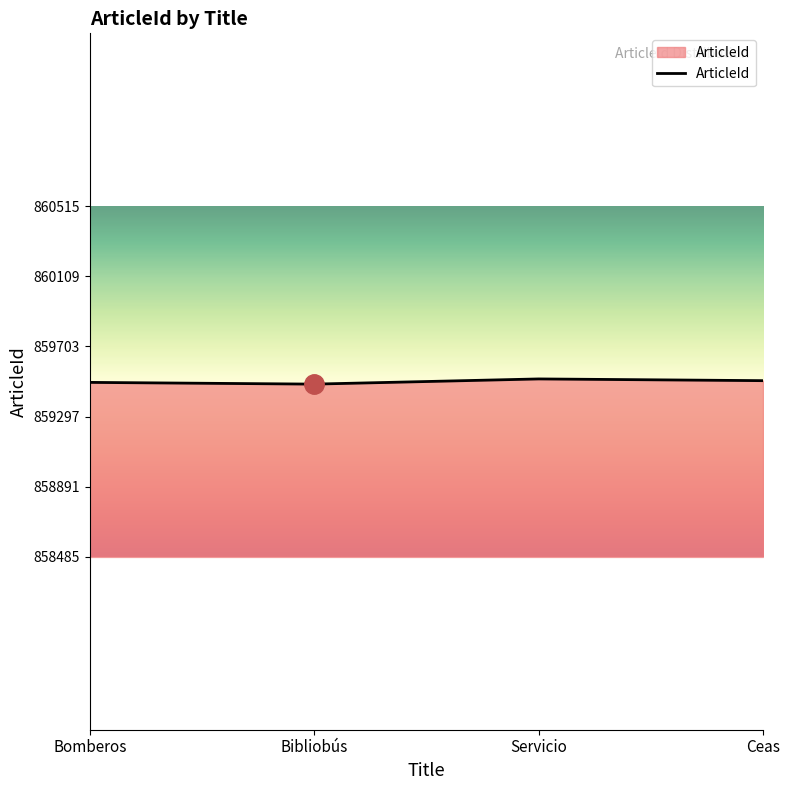

What value does the data have at Servicio, to the nearest 10?

859520